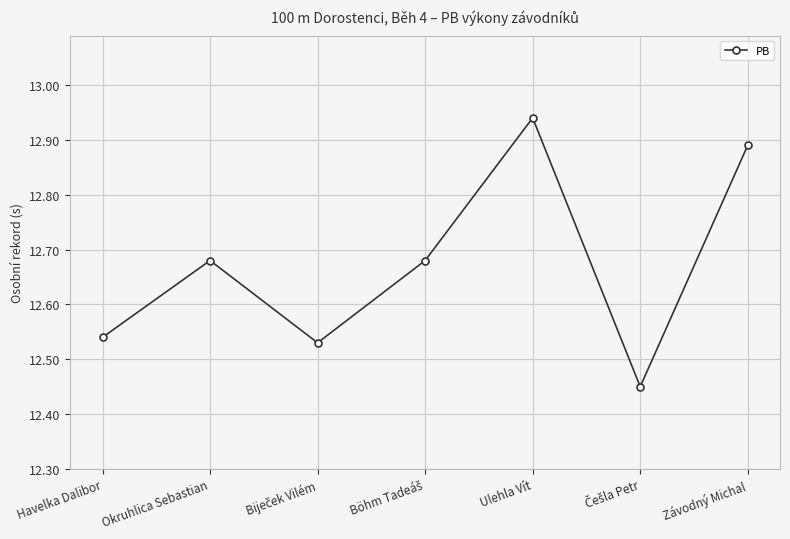

True or false: there are more than 1 points higher than both neighbors.

True